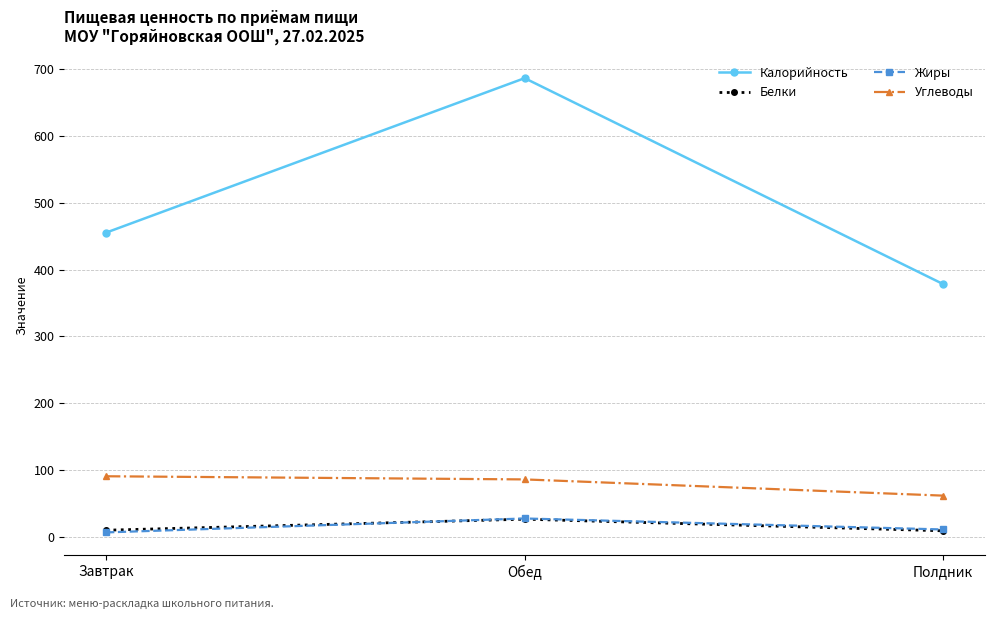

Does the chart have visible grid lines?

Yes